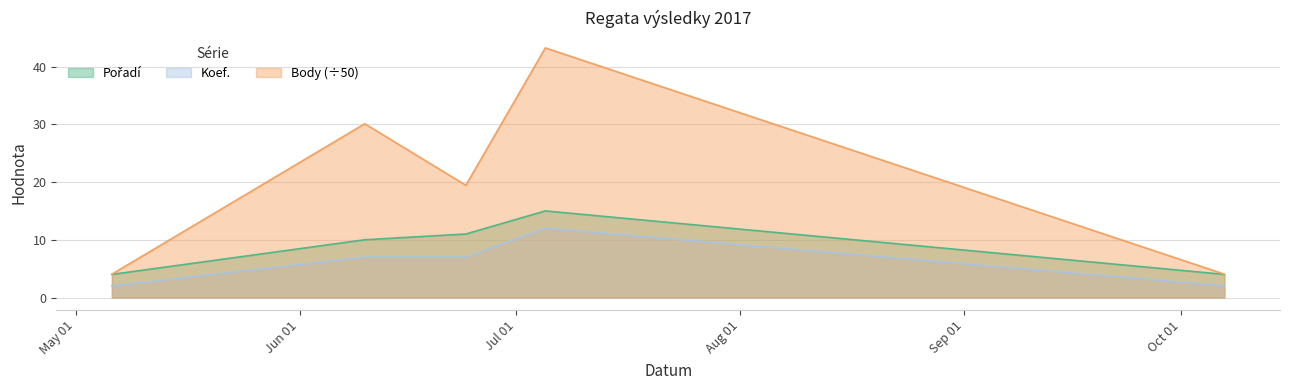

How many interior local valleys does the Body series have?

1